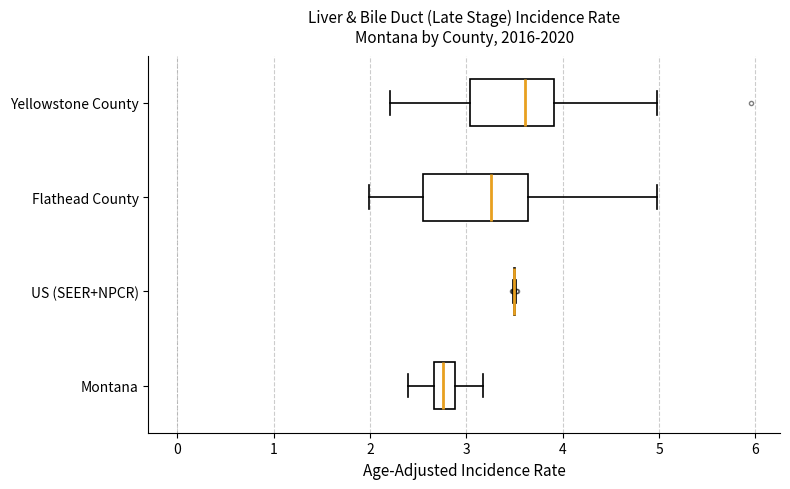

Which box is the widest, from its left edge to its right edge?

Flathead County